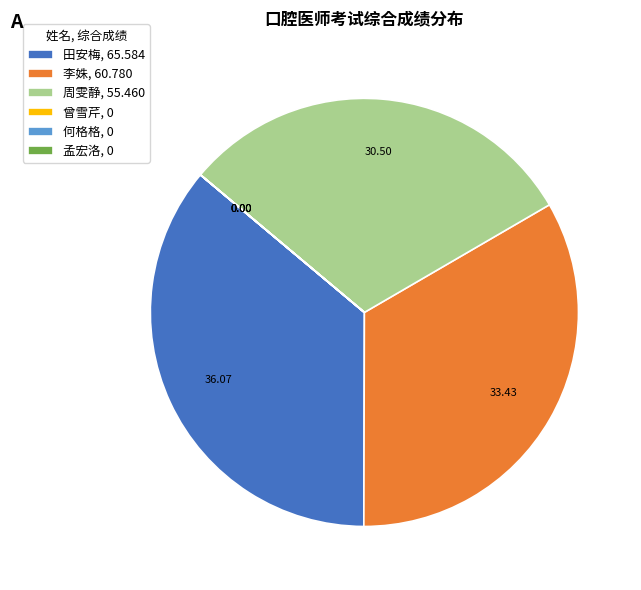

Is 田安梅, 65.584 the majority of the pie?

No